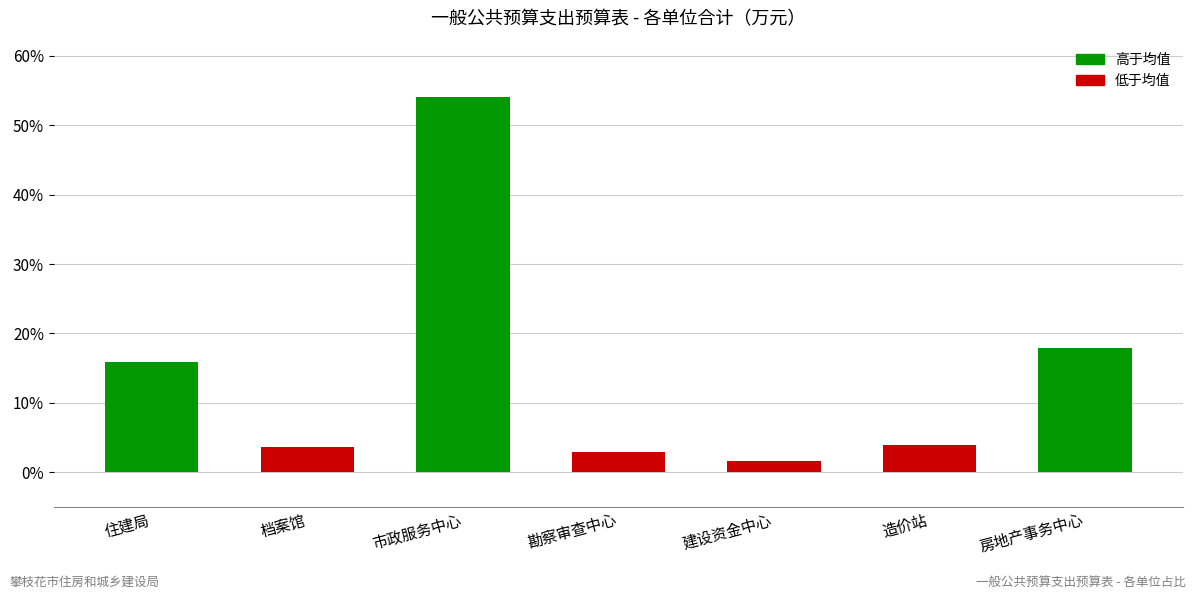

How many categories are shown in the chart?

7